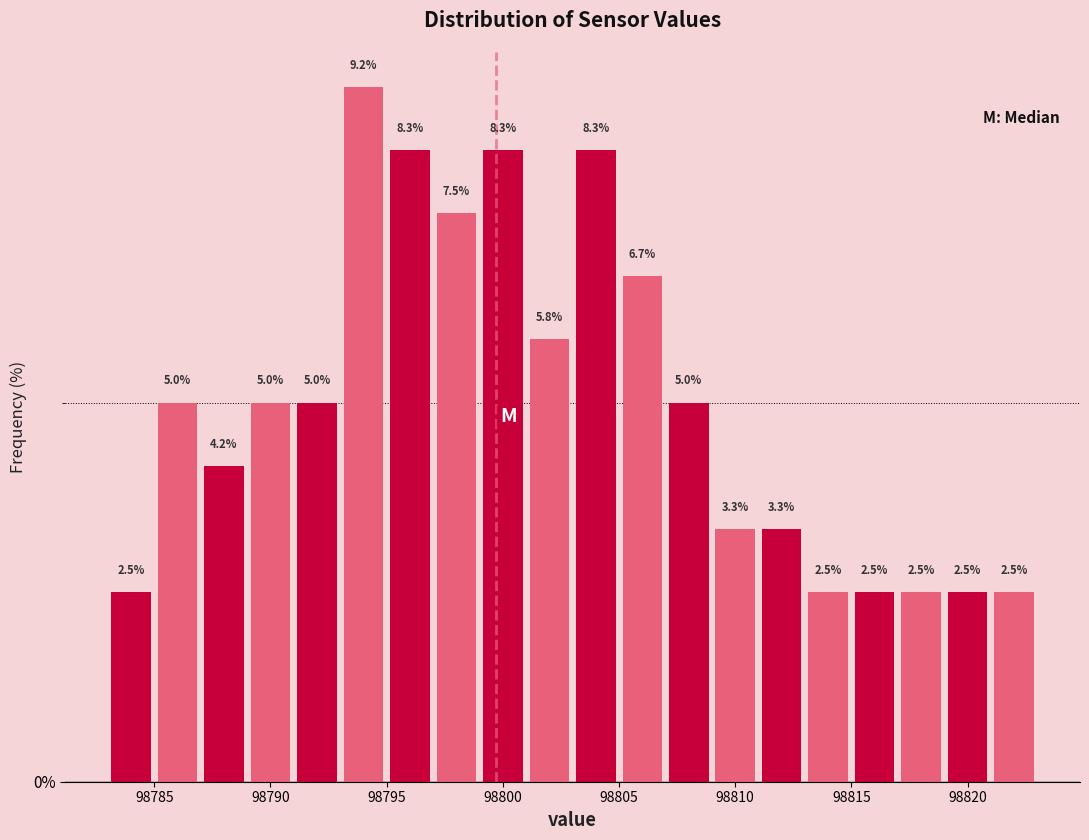

Which range on the x-axis has the tallest bar?

98793 to 98795